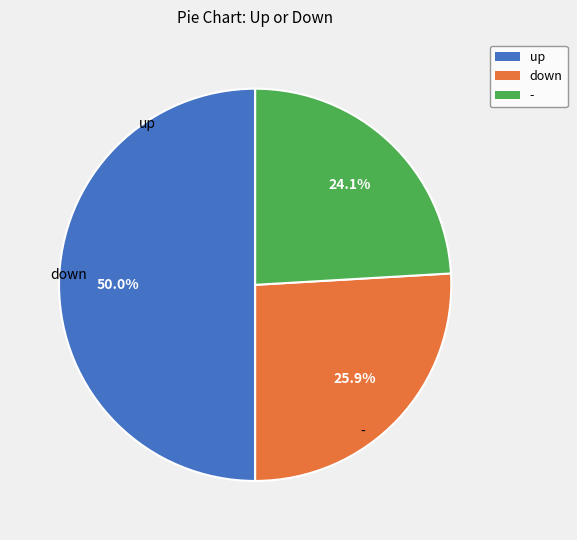

Rank the categories by value from lowest to highest.

-, down, up